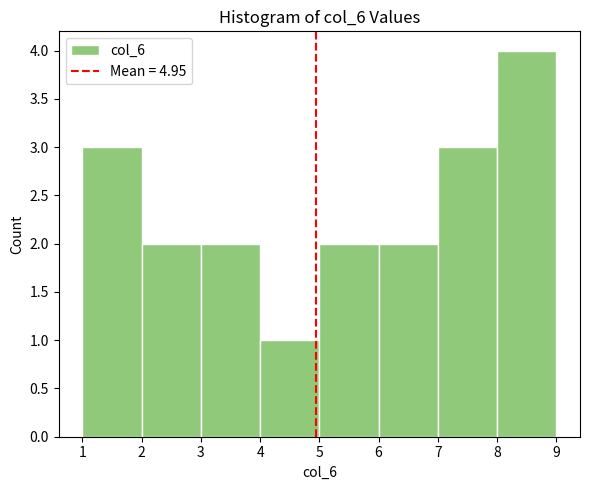

Reading left to right, transcribe this chart: for each bar, give the range it covers on the x-axis and its height. The values are not printed on the chart, so give them approximately, as read against the axis.

1 to 2: 3
2 to 3: 2
3 to 4: 2
4 to 5: 1
5 to 6: 2
6 to 7: 2
7 to 8: 3
8 to 9: 4